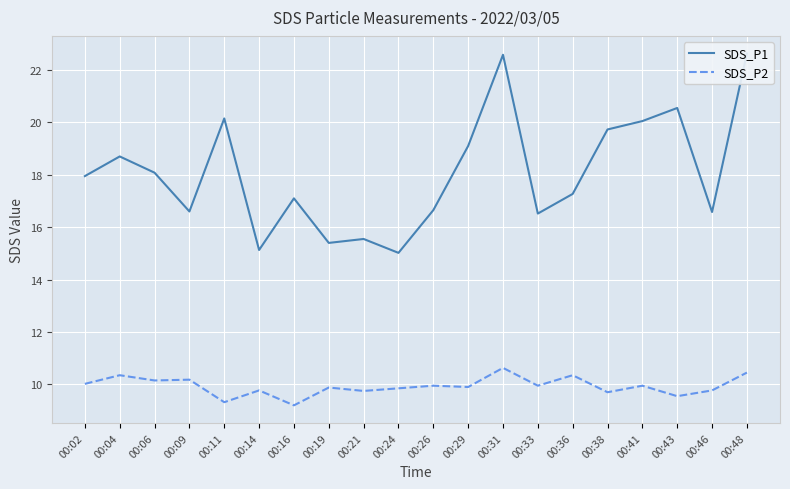

Reading right to left, what are all the values shown in this chart?

SDS_P1: 22.6	16.6	20.6	20.1	19.7	17.3	16.5	22.6	19.1	16.6	15.0	15.6	15.4	17.1	15.1	20.1	16.6	18.1	18.7	17.9
SDS_P2: 10.4	9.8	9.6	9.9	9.7	10.3	9.9	10.6	9.9	9.9	9.8	9.8	9.9	9.2	9.8	9.3	10.2	10.2	10.3	10.0